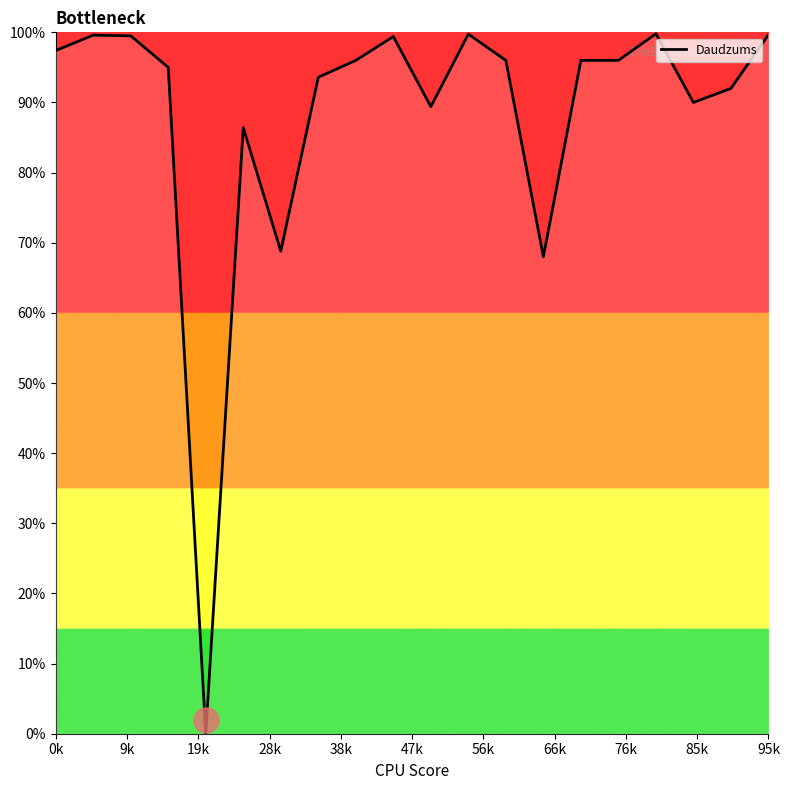

What is the difference between the maximum and minimum values?

99.8